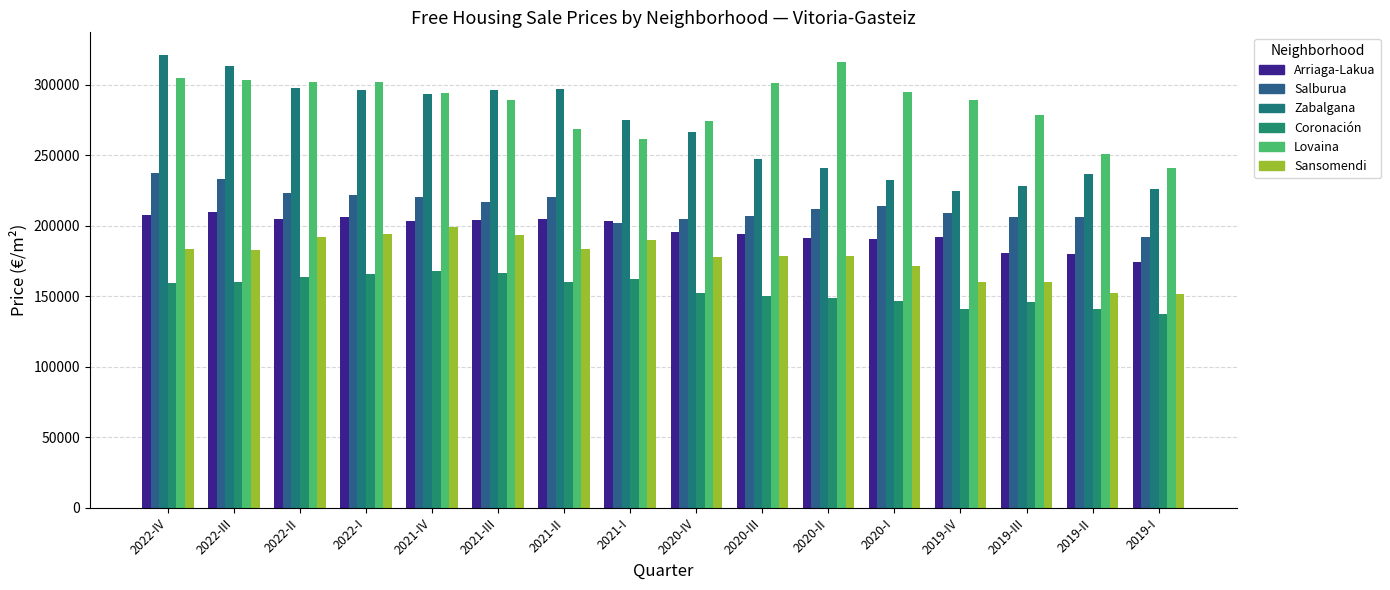

Count the number of data series in this chart.

6